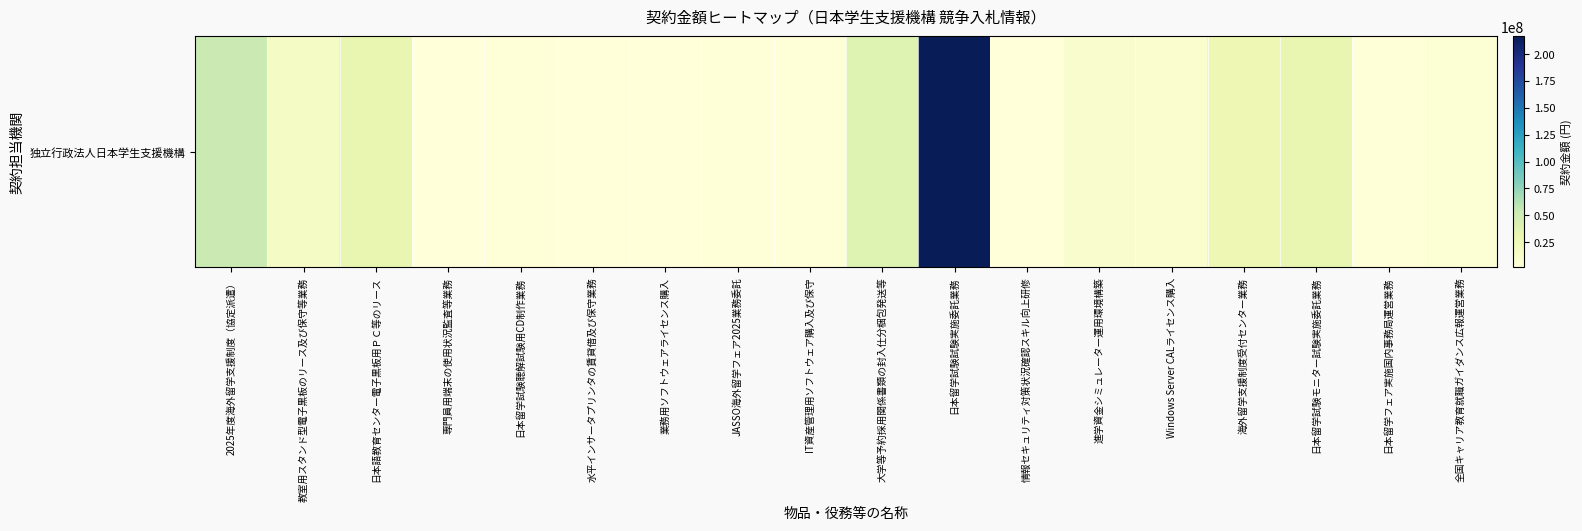

What is the sum of all values?

453849440